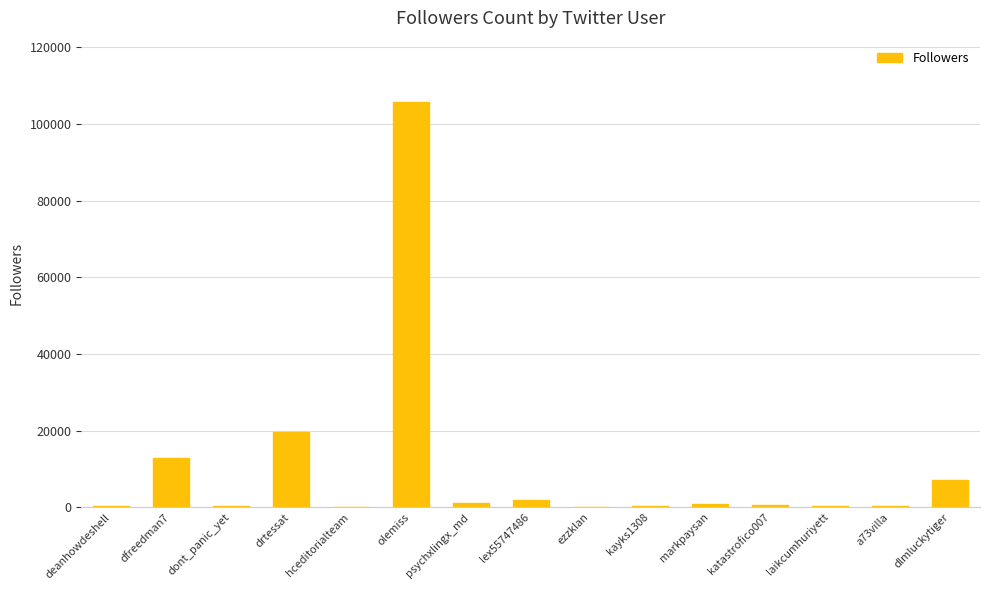

The chart shows a value of 195 at deanhowdeshell. True or false?

True